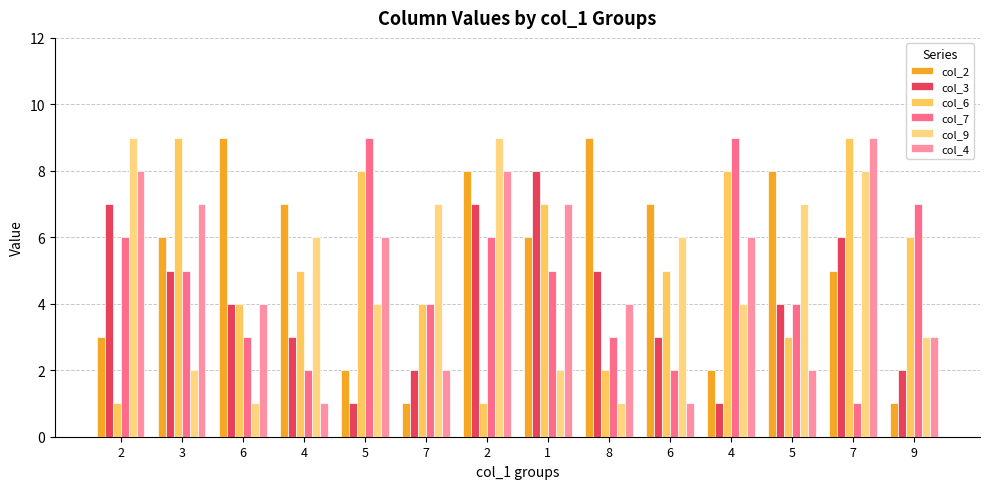

Does the chart contain stacked bars?

No